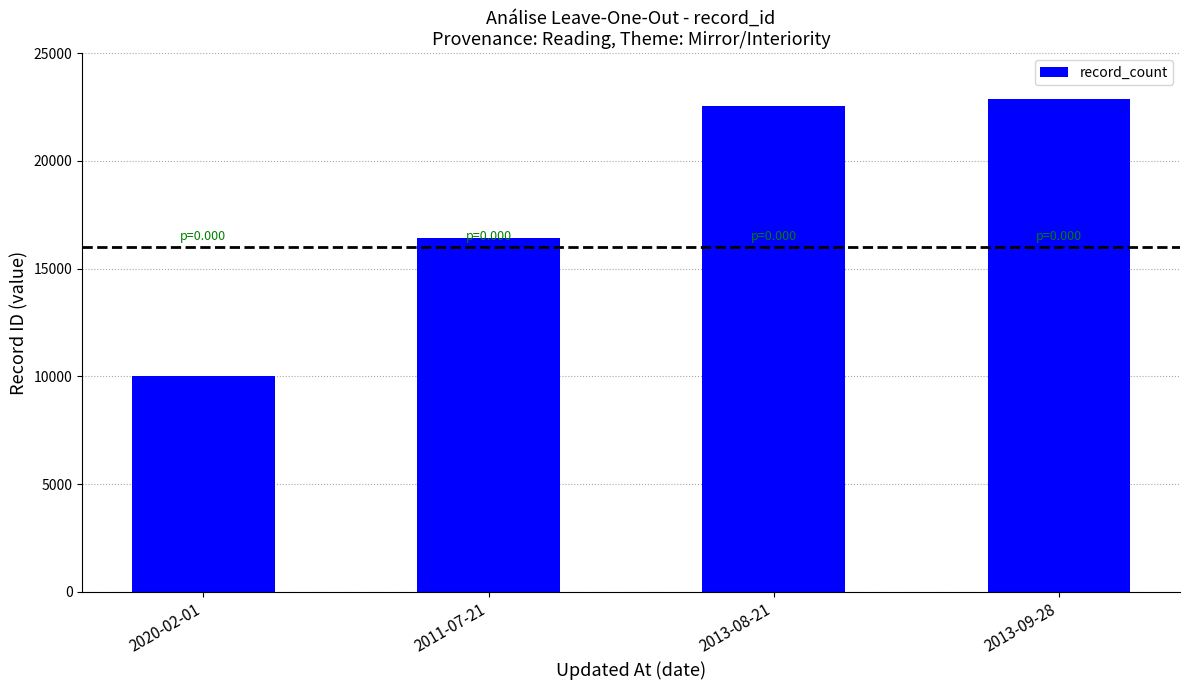

What is the average value?

17955